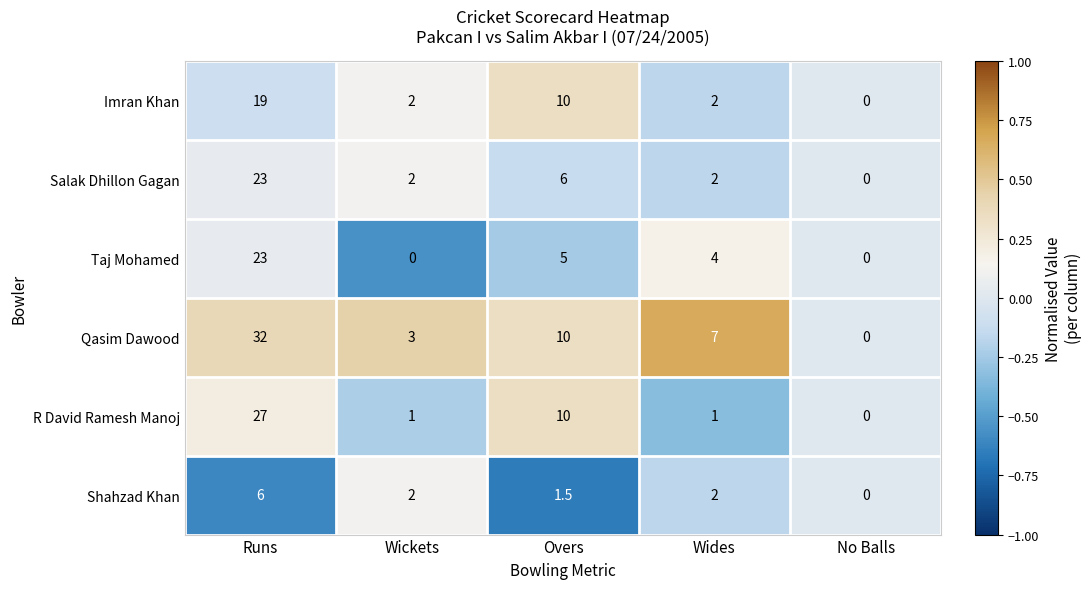

At which label does Salak Dhillon Gagan reach its peak?

Runs